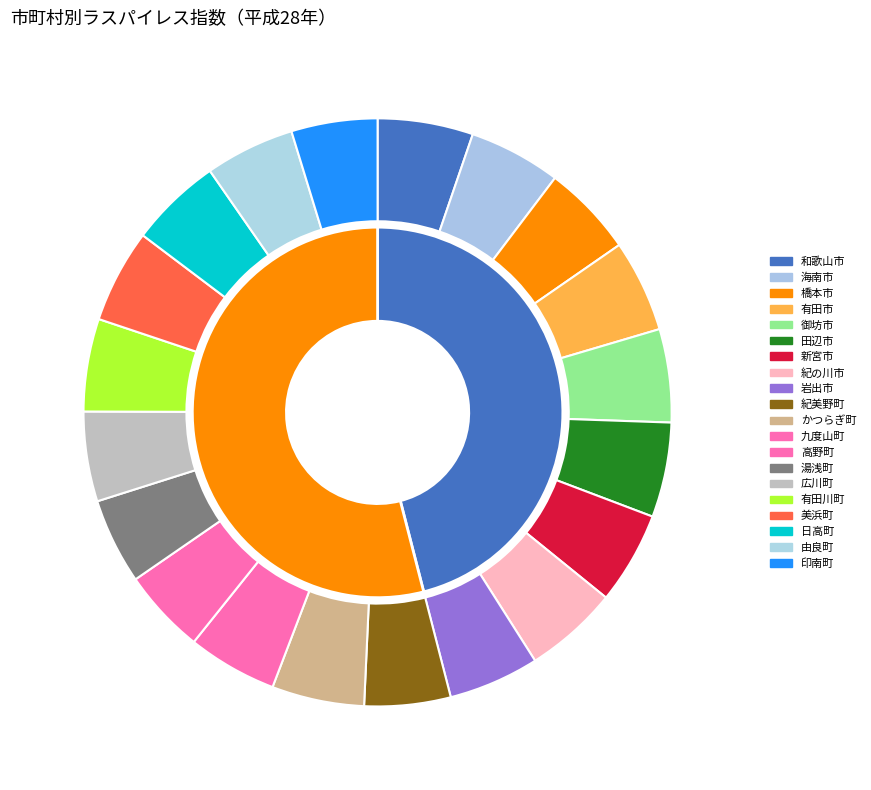

The 印南町 slice represents 5% of the pie. True or false?

True